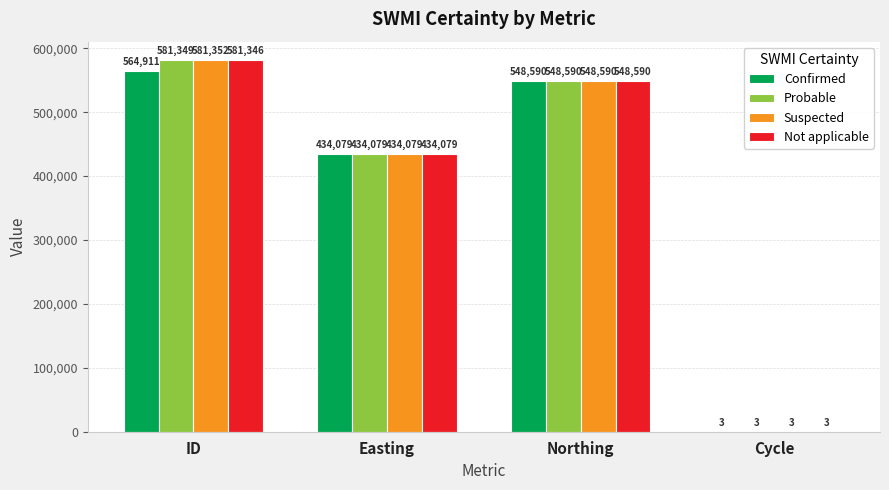

Reading right to left, list all the values displayed in this chart.

Confirmed: 3	548590	434079	564911
Probable: 3	548590	434079	581349
Suspected: 3	548590	434079	581352
Not applicable: 3	548590	434079	581346